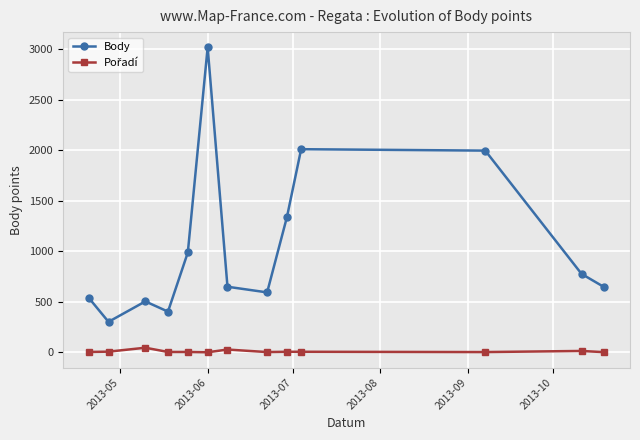

Which series has the largest range (max minus min)?

Body